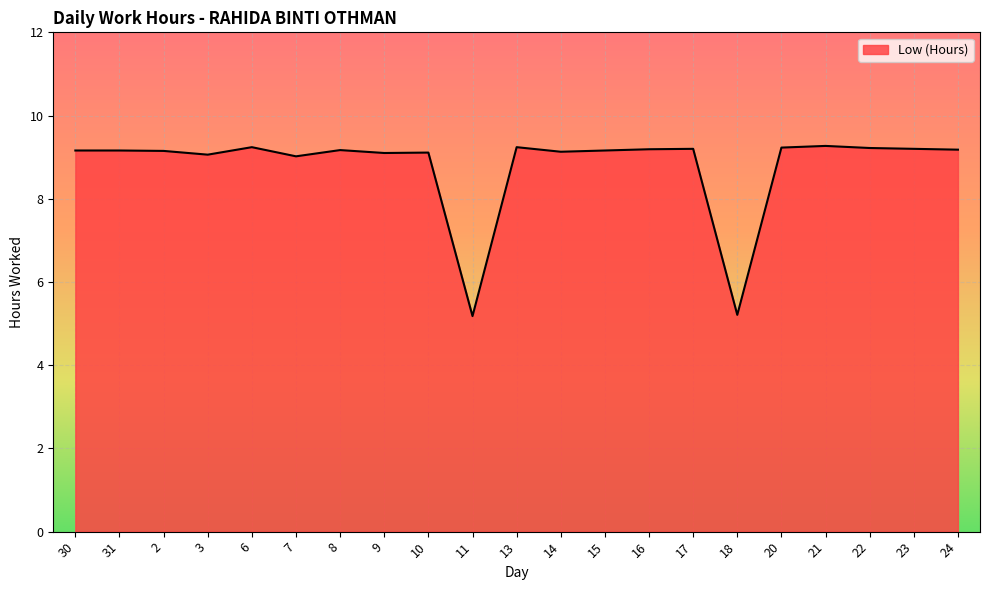

The chart shows a value of 4.2 at 7. True or false?

False